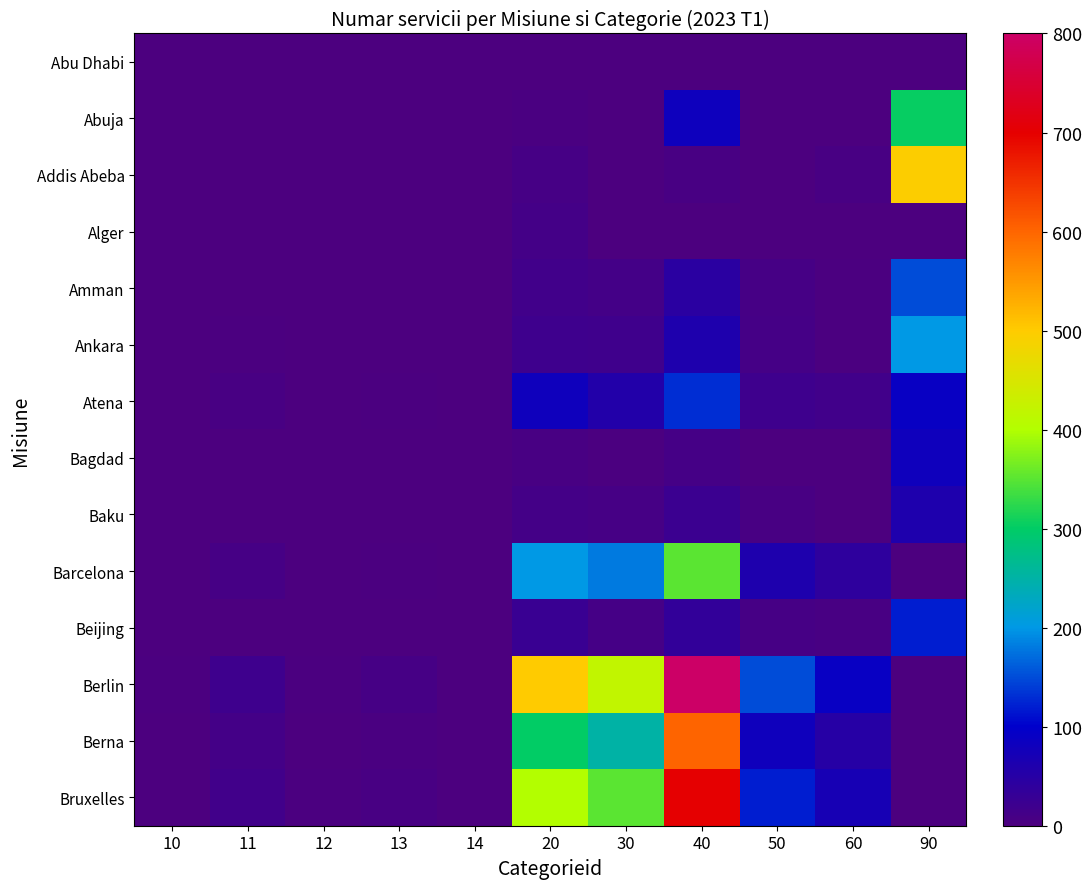

Which series has the largest total across all categories?

Berlin